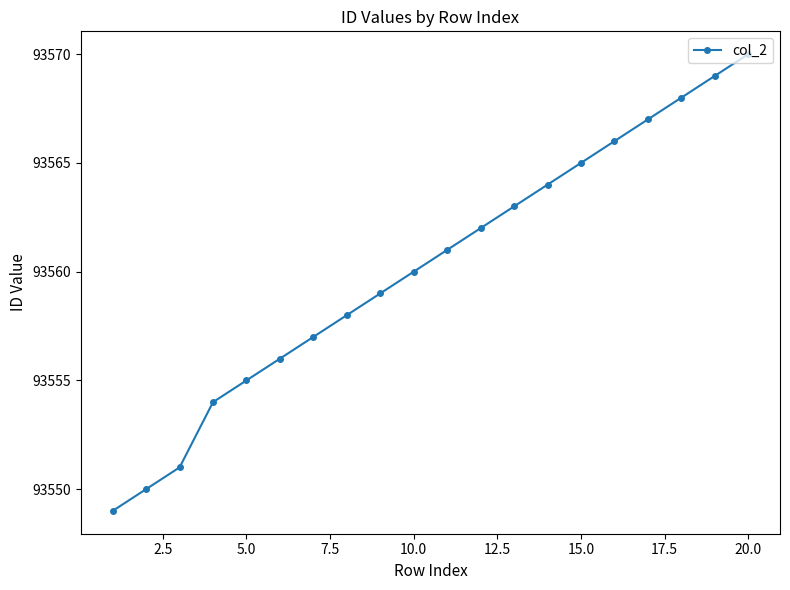

What is the maximum value shown in the chart?

93570